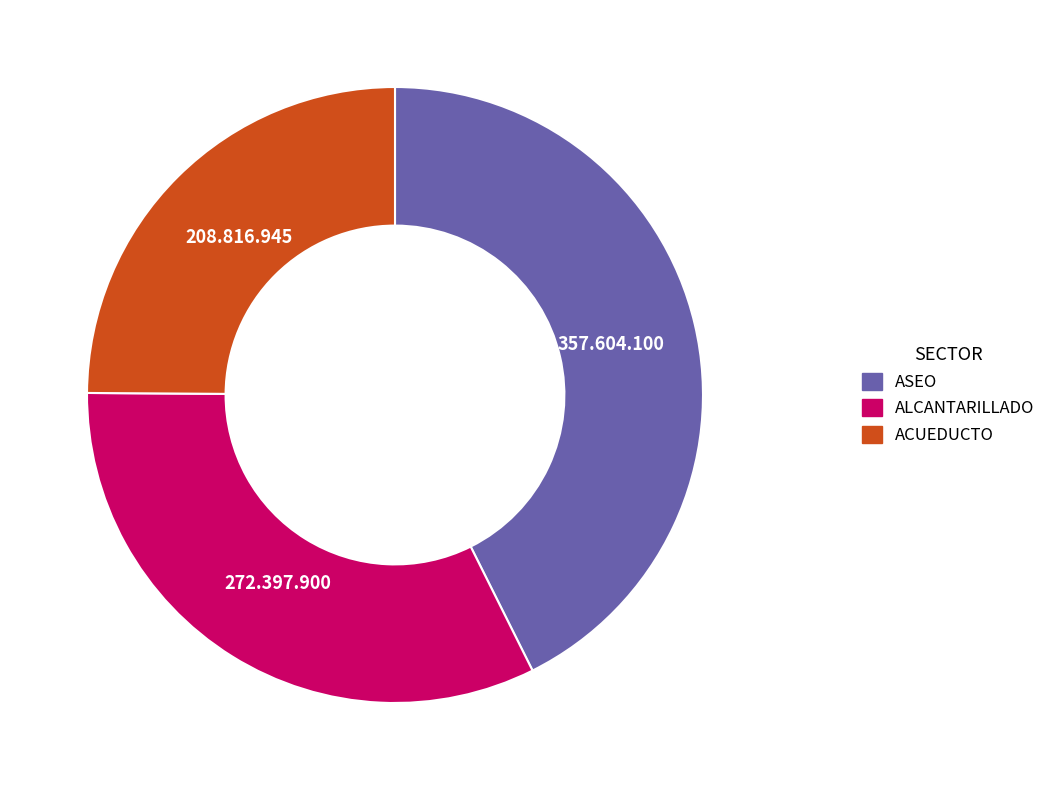

Is there any slice that represents more than half of the pie?

No